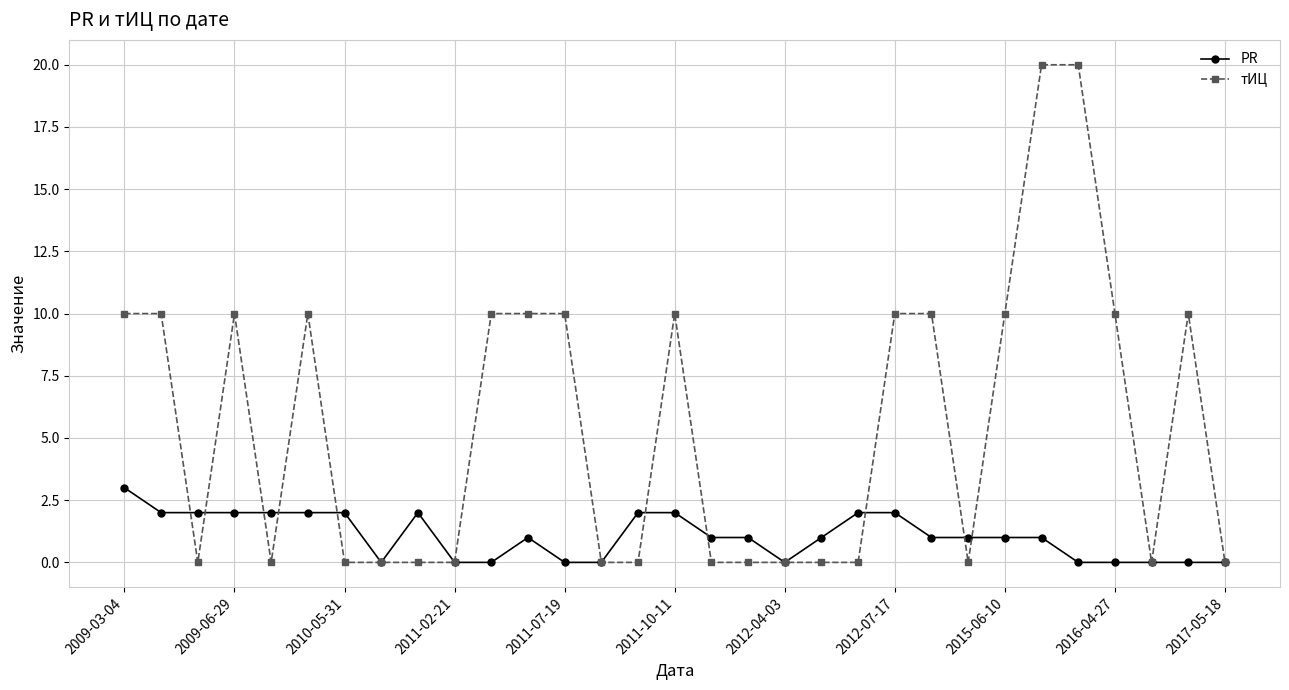

Which series has the largest total across all categories?

тИЦ